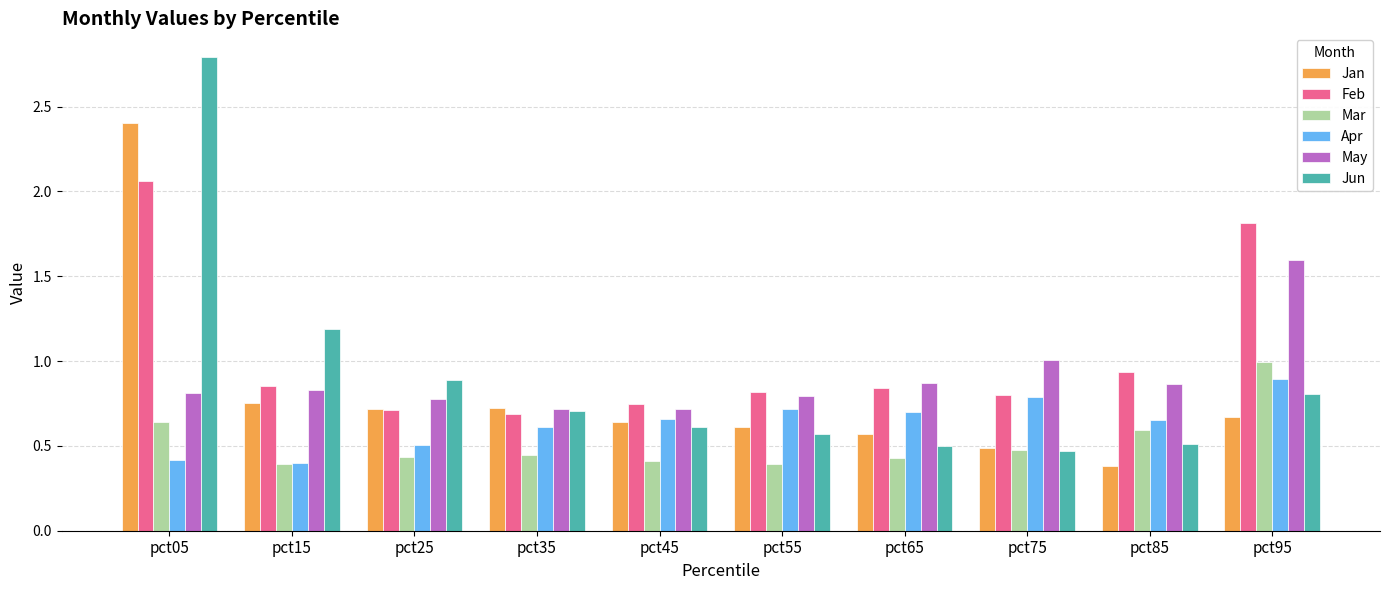

Where is May nearest to the value 1?

pct75